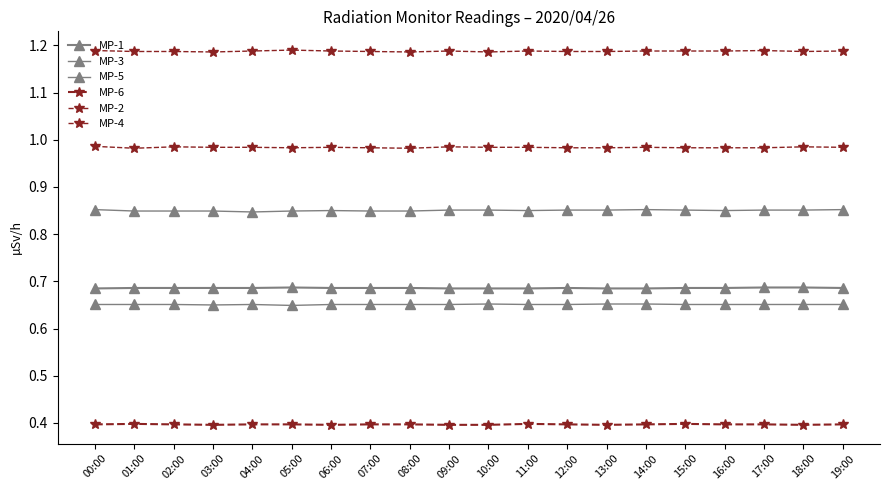

What is the total value across all series at 07:00?

4.8